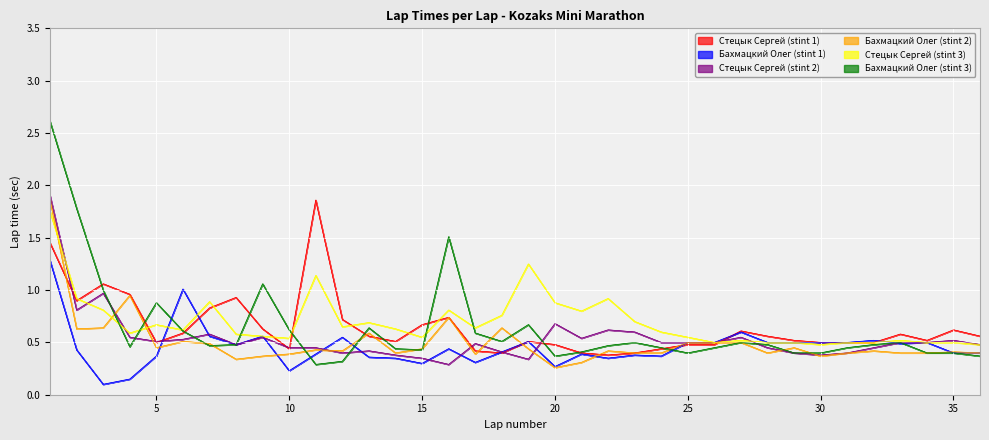

What is the difference between the second highest and second lowest values in the Бахмацкий Олег (stint 1) series?

0.9